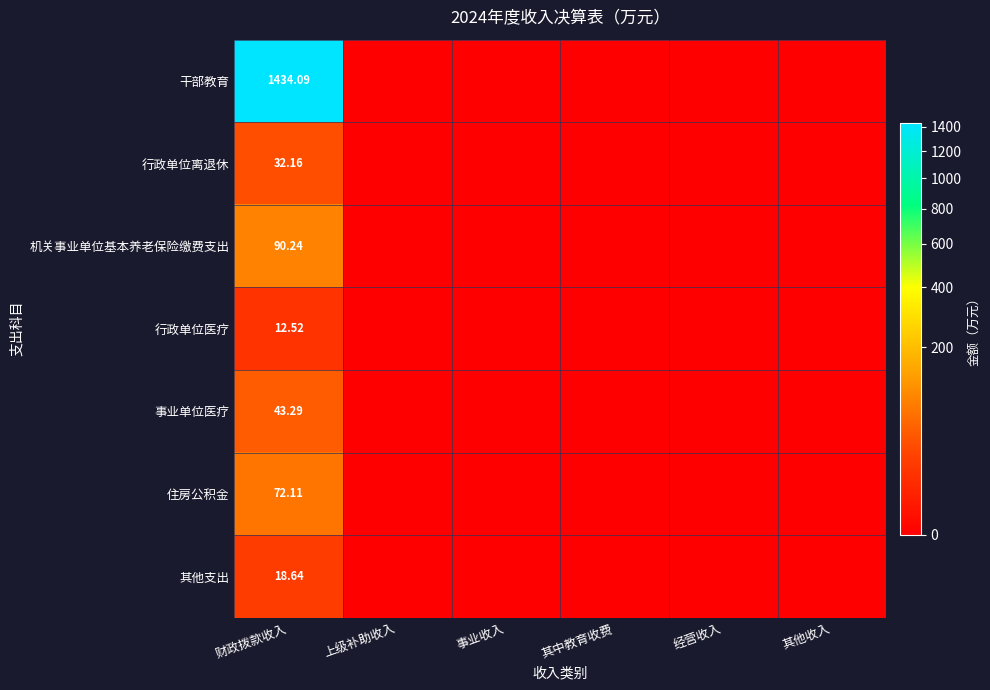

Is the value of 其他支出 at 财政拨款收入 greater than the value of 行政单位离退休 at 其中教育收费?

Yes